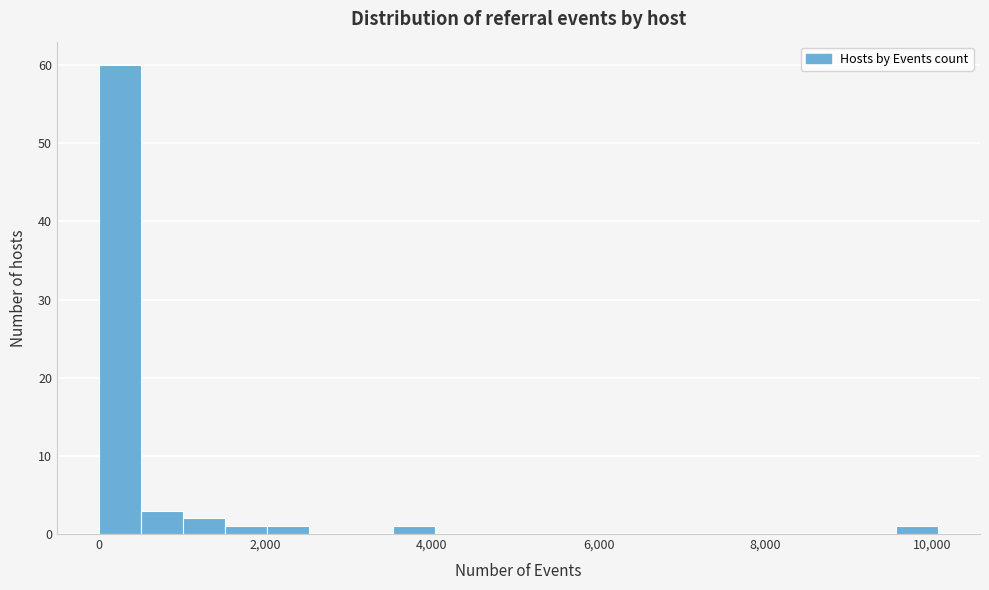

Around what value on the x-axis is the tallest bar? Give the approximate position of its centre, as read against the axis.

200